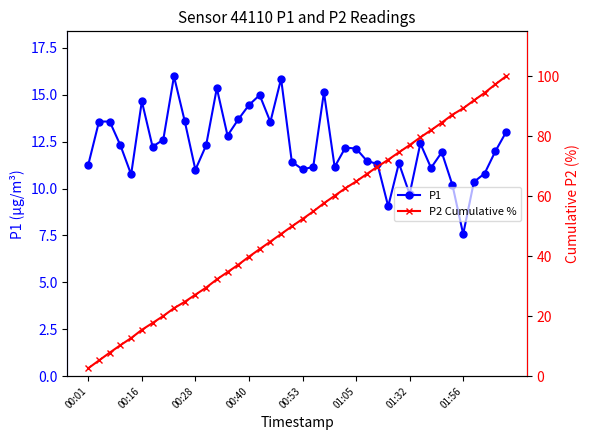

Is it true that P1 equals 12.1 at 01:05?

True